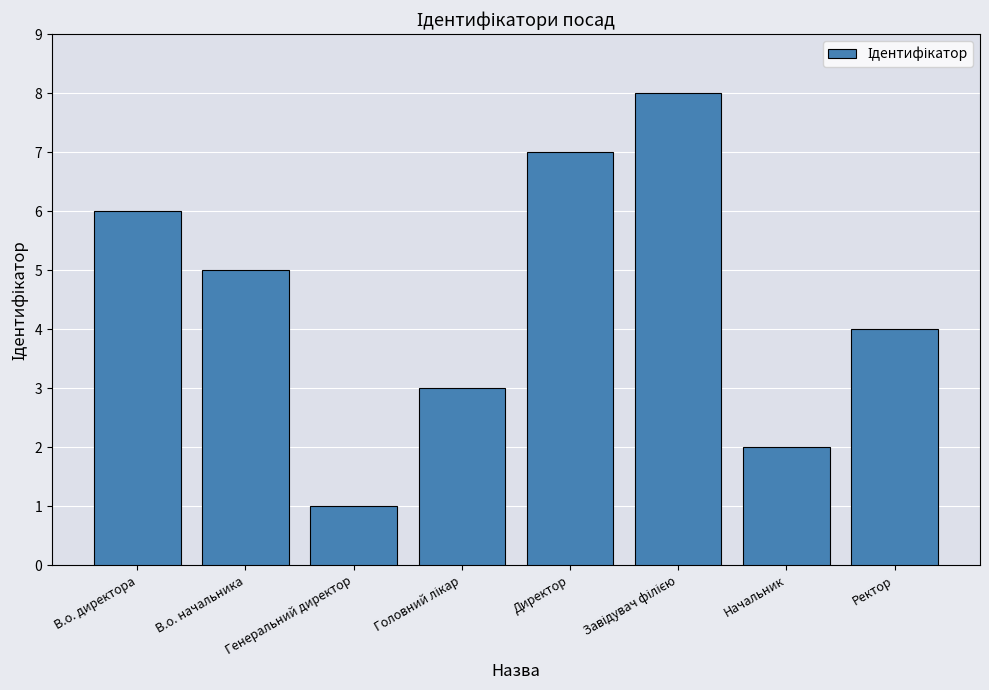

Approximately how many times larger is the value at Начальник compared to Генеральний директор?

2.0